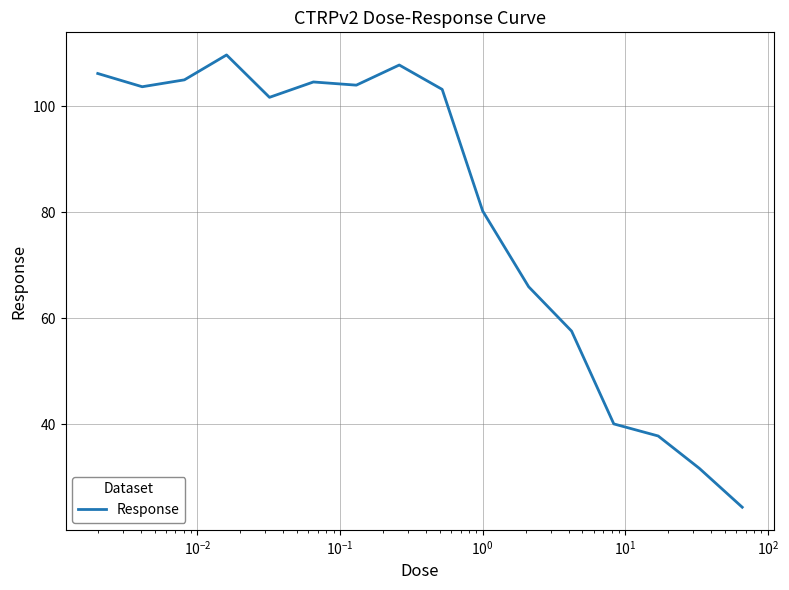

What is the minimum value shown in the chart?

24.4